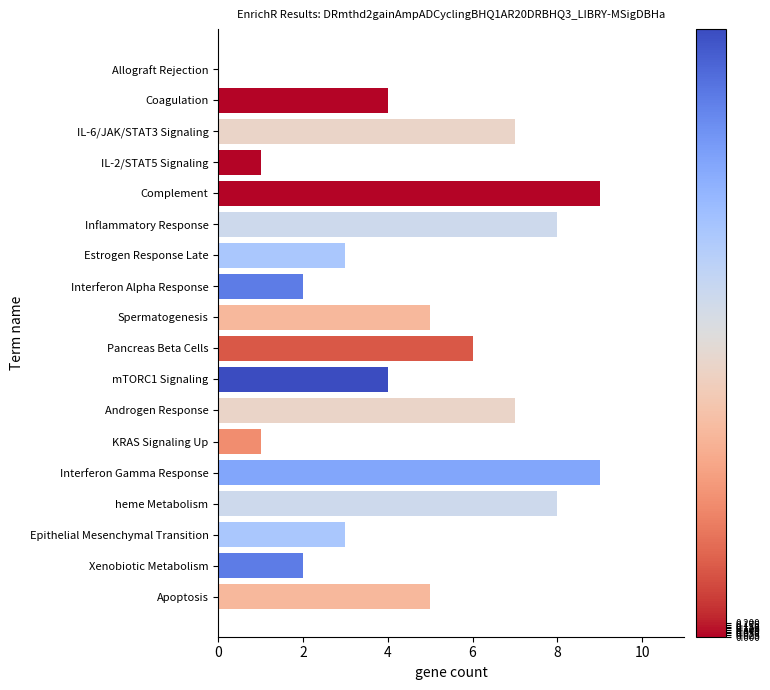

What value does the data have at Interferon Gamma Response?

9